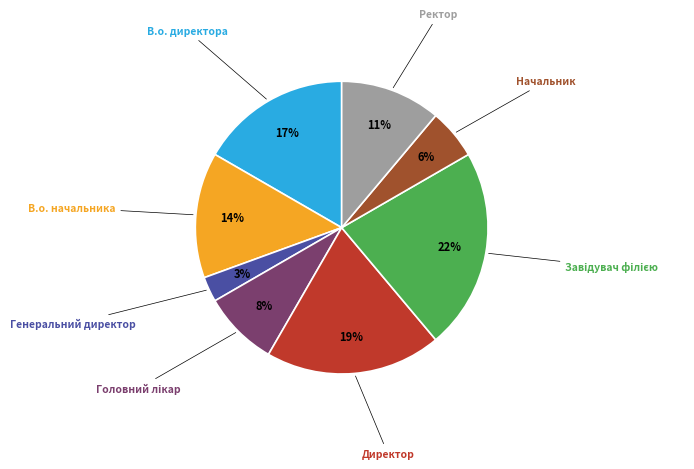

Is there a majority slice in this chart?

No